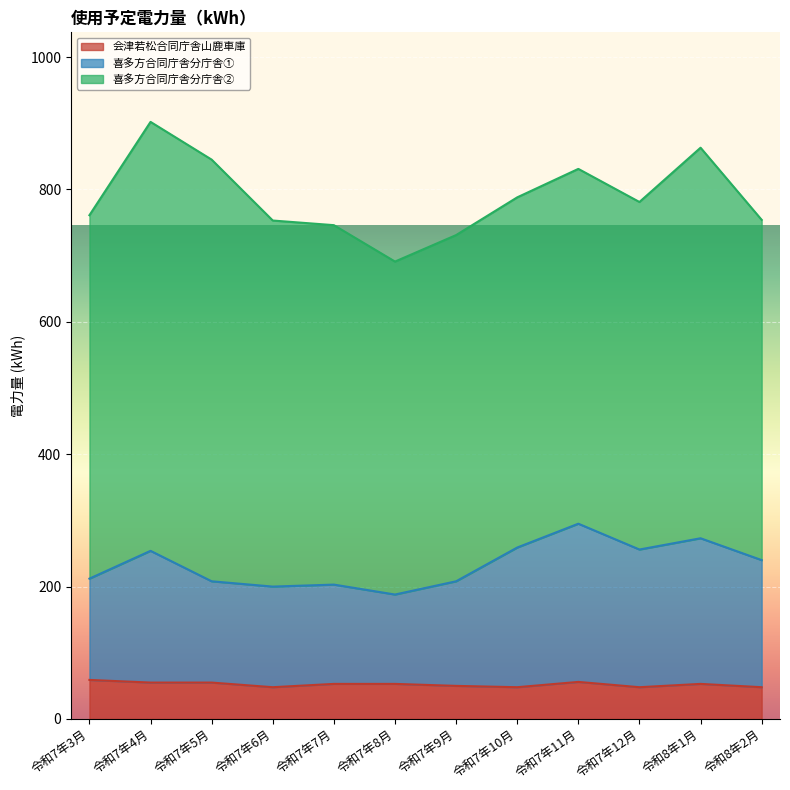

Read the 喜多方合同庁舎分庁舎① value at 令和7年5月.

208